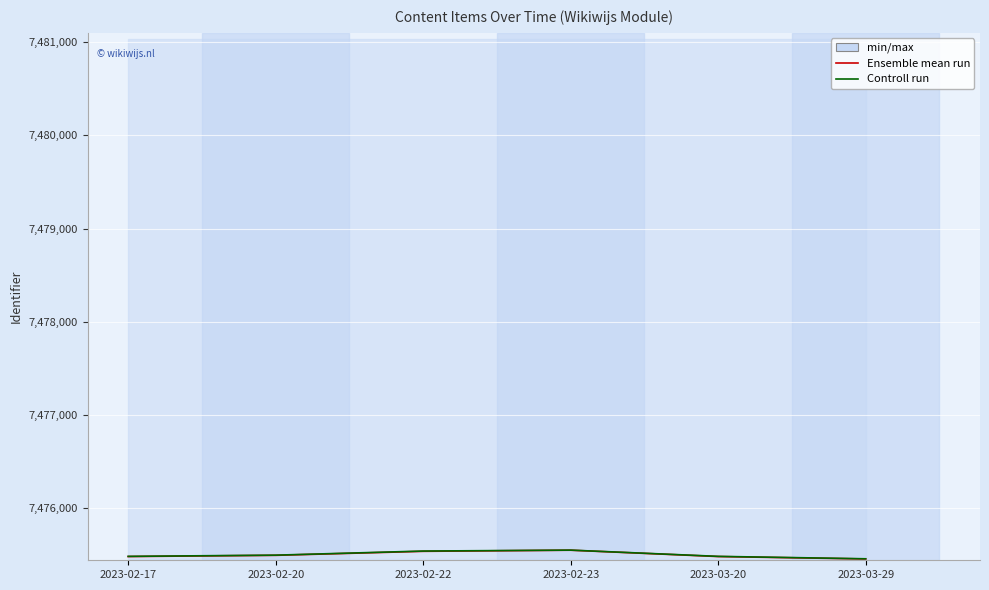

Is this an area chart (filled region under the line)?

No